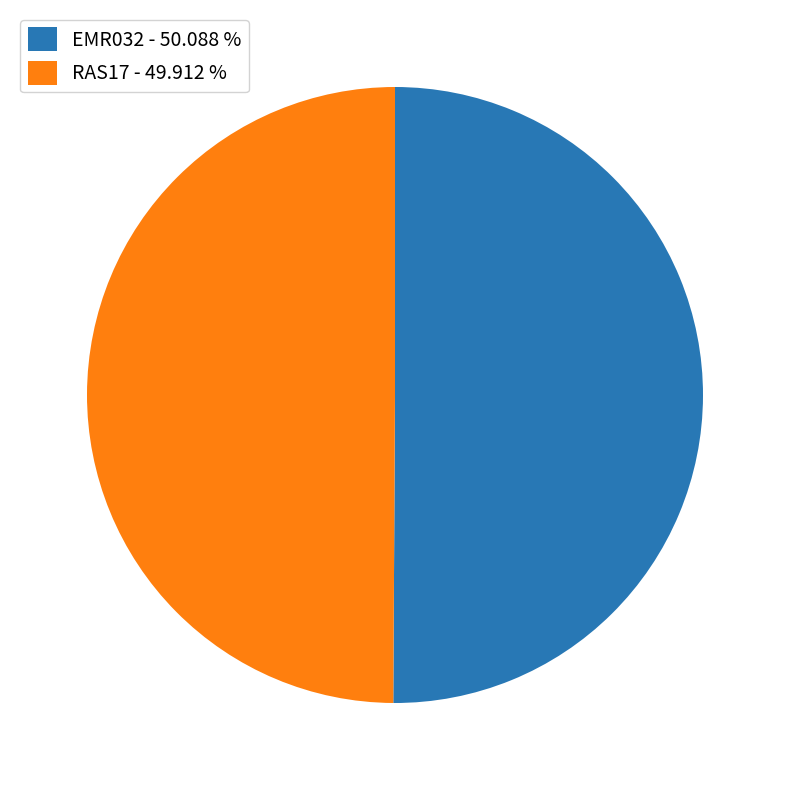

How many segments does this pie chart have?

2